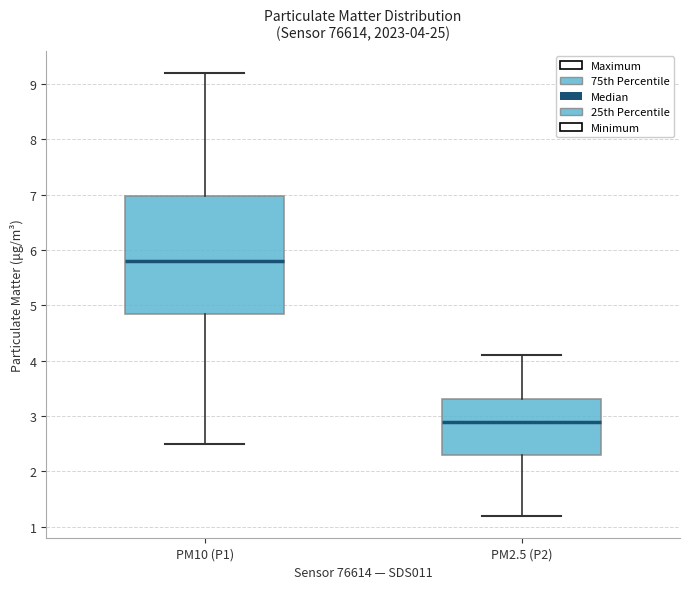

Which box has the highest median line?

PM10 (P1)